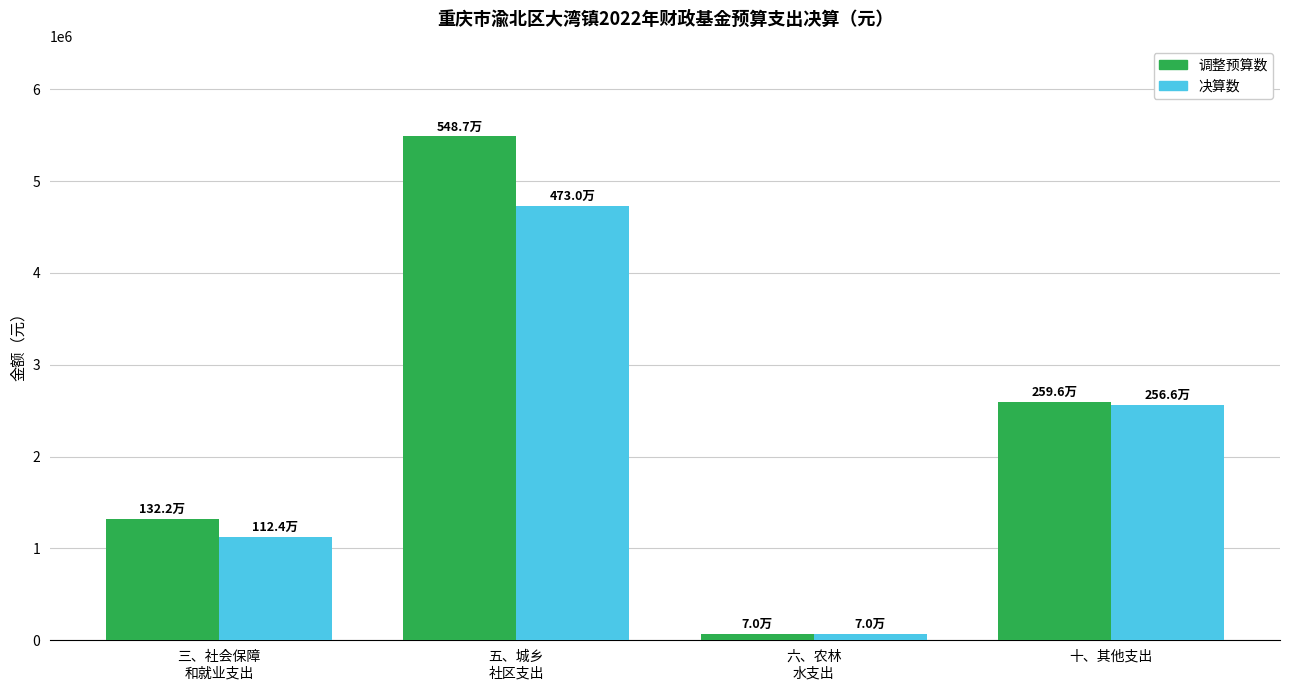

Reading right to left, transcribe all the data shown in this chart.

调整预算数: 十、其他支出=2596230.0	六、农林
水支出=70000.0	五、城乡
社区支出=5487433.6	三、社会保障
和就业支出=1322145.1
决算数: 十、其他支出=2566129.9	六、农林
水支出=70000.0	五、城乡
社区支出=4729533.6	三、社会保障
和就业支出=1124145.1